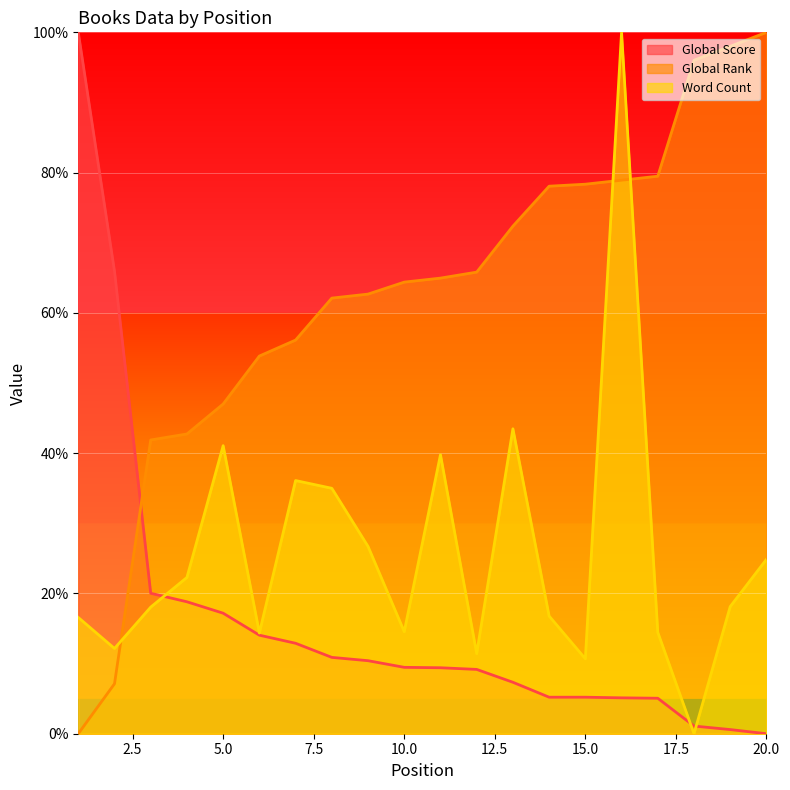

What is the difference between the Global Rank values at 1 and 19?

98.0